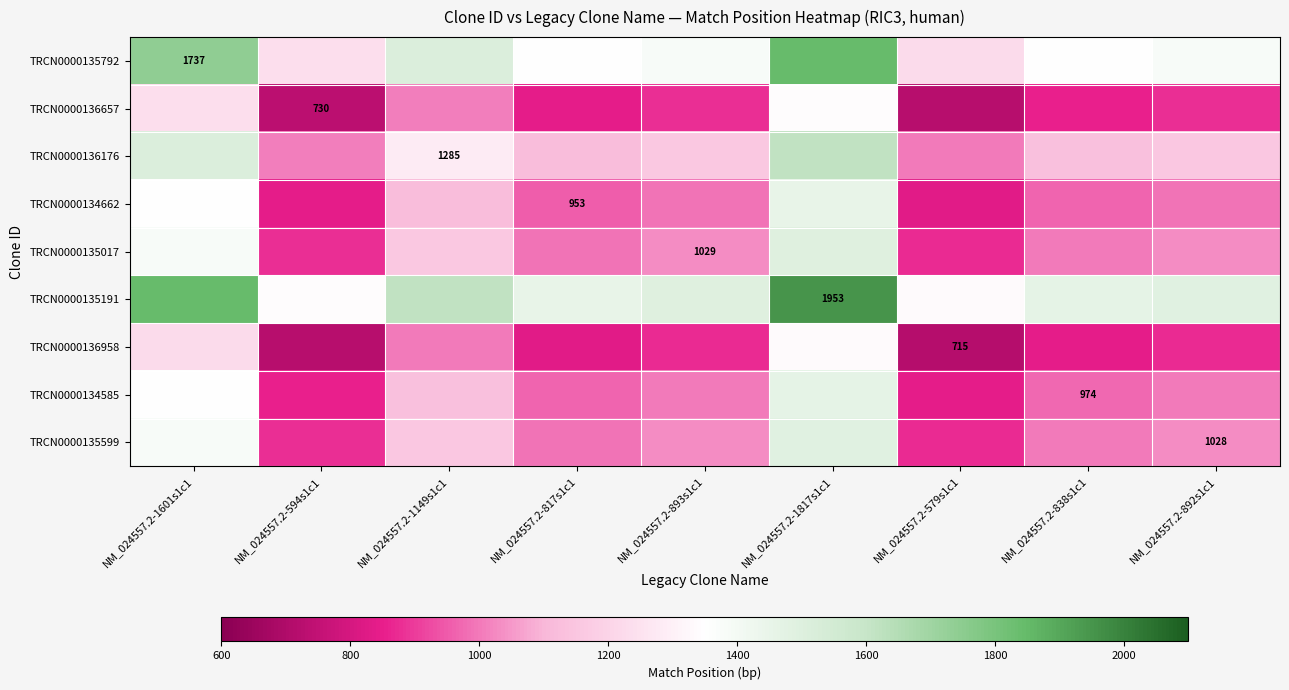

The TRCN0000136657 series shows 730.0 at NM_024557.2-594s1c1. True or false?

True